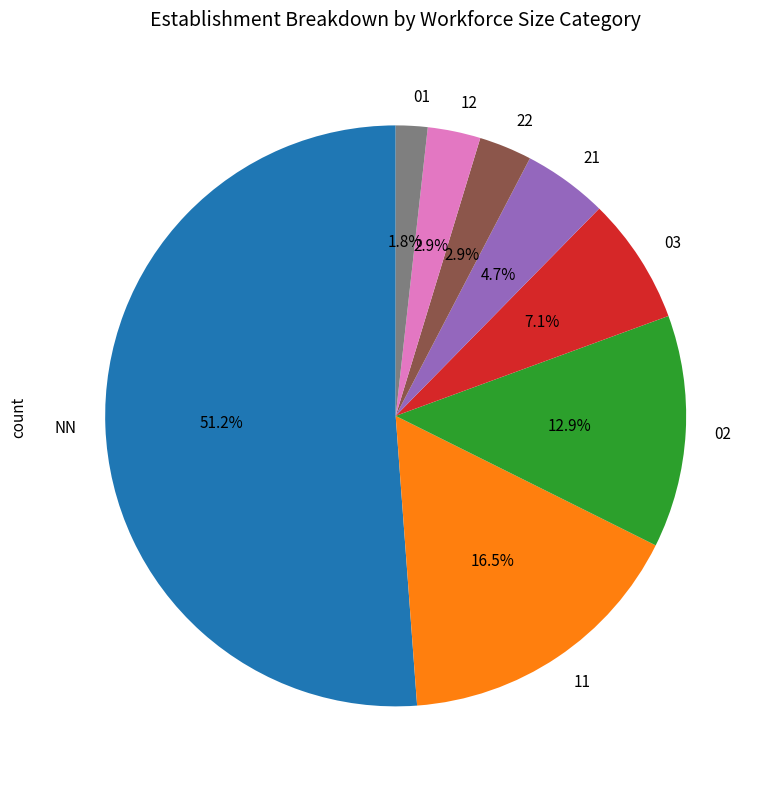

What percentage is NOT represented by 01?

98.2%